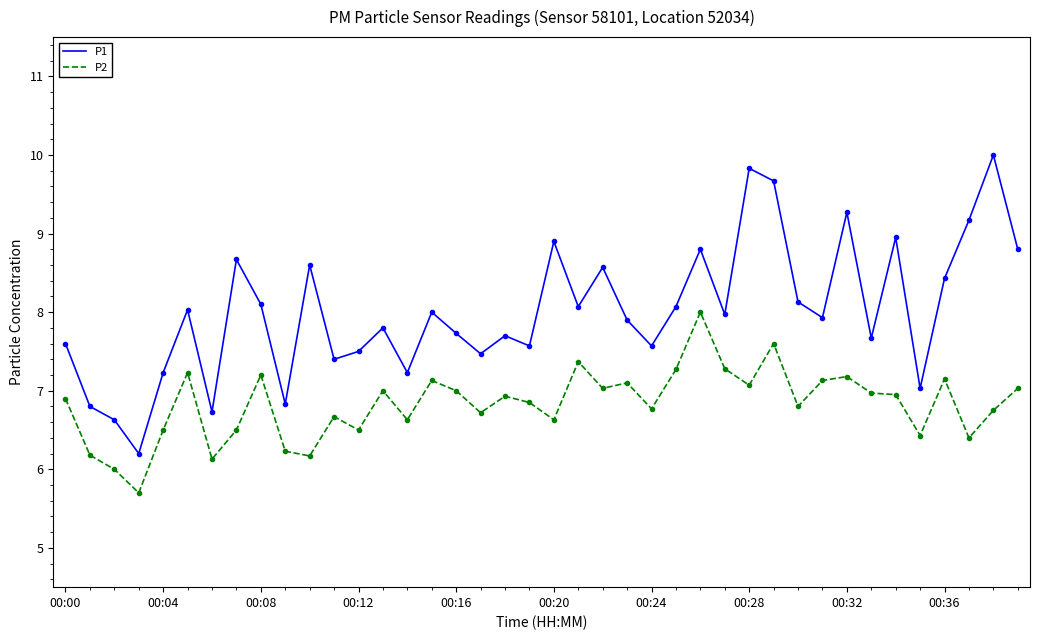

Is this an area chart (filled region under the line)?

No